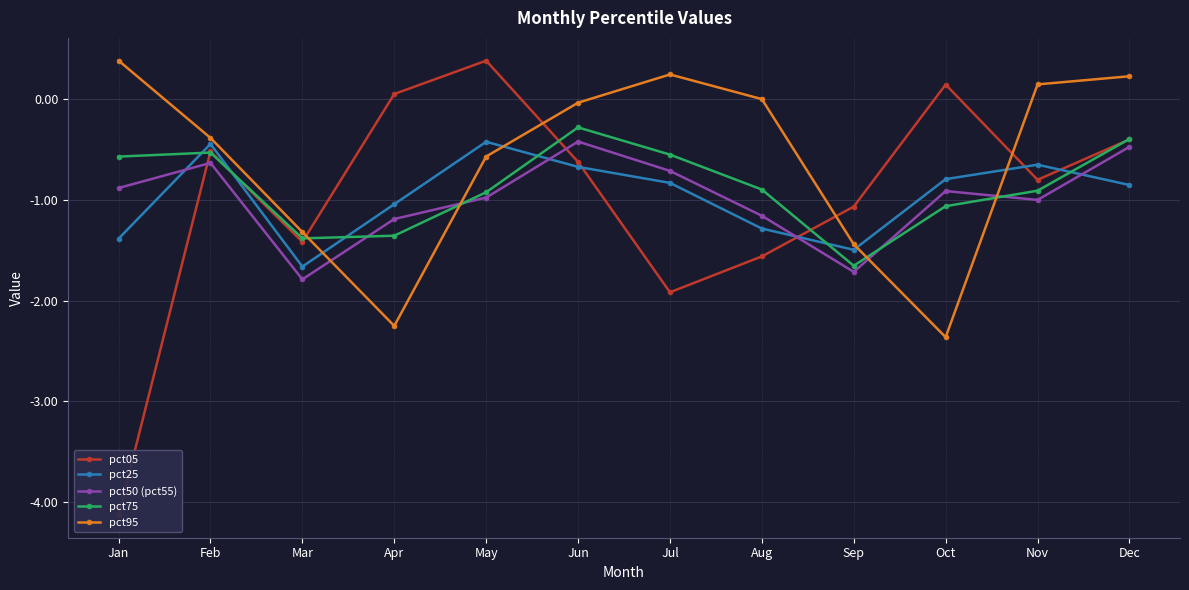

What are all the series names shown in the legend?

pct05, pct25, pct50 (pct55), pct75, pct95